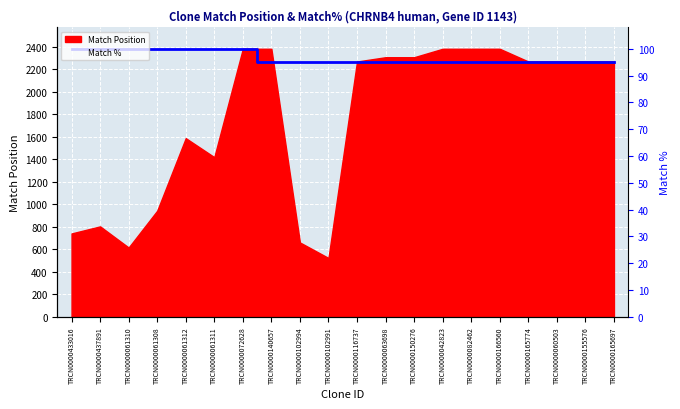

What is the approximate value at TRCN0000165697?

2262.9